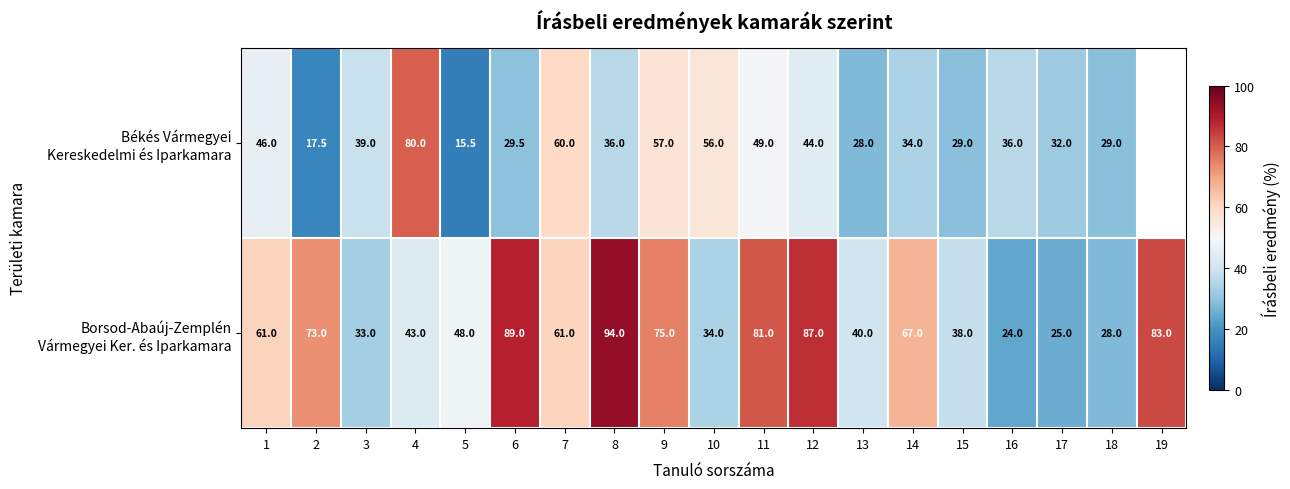

Between 8 and 3, which is larger?

3